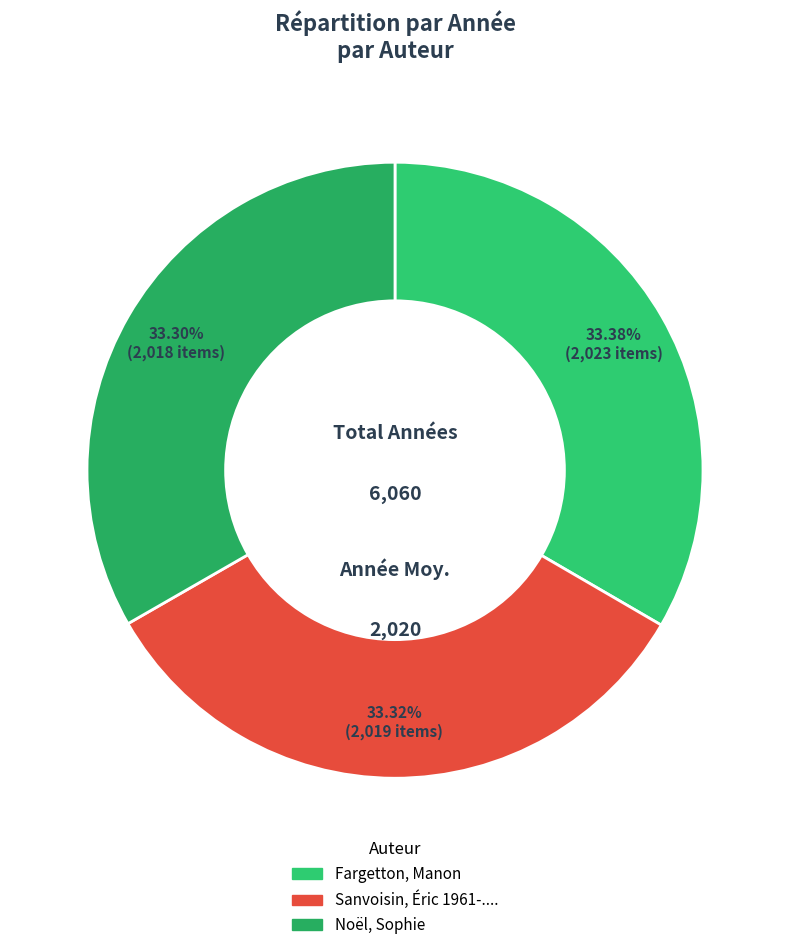

What is the ratio of the value at Noël, Sophie to the value at Fargetton, Manon?

1.0